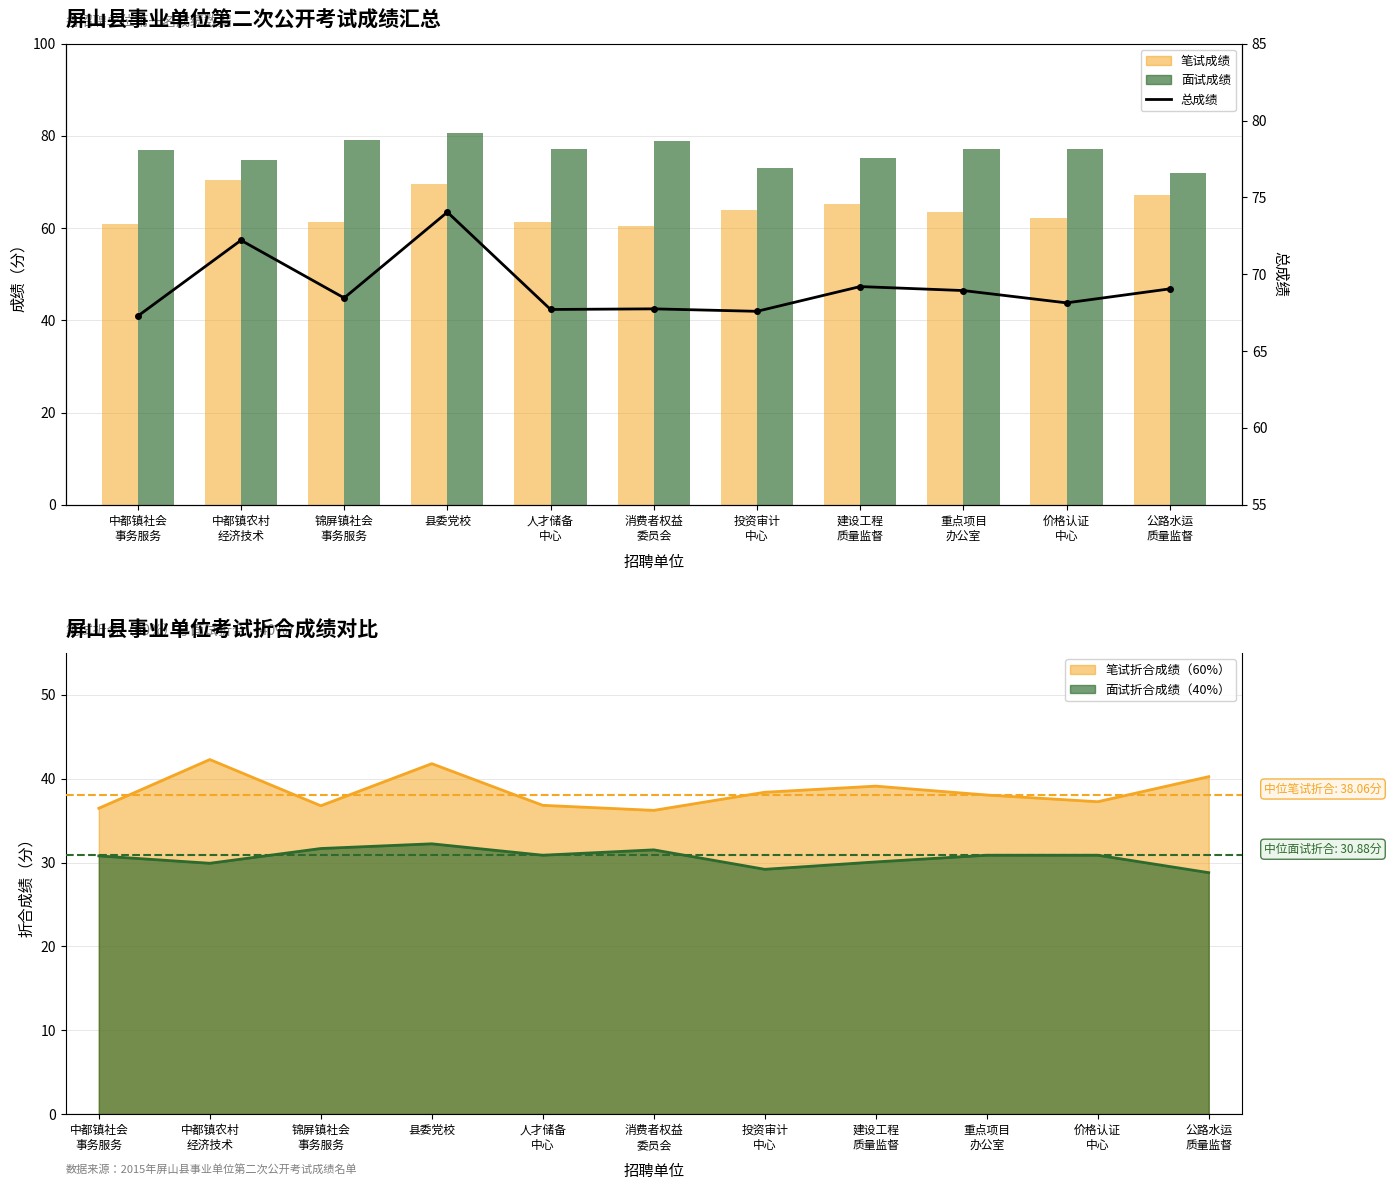

The 笔试成绩 series shows 114.6 at 公路水运
质量监督. True or false?

False